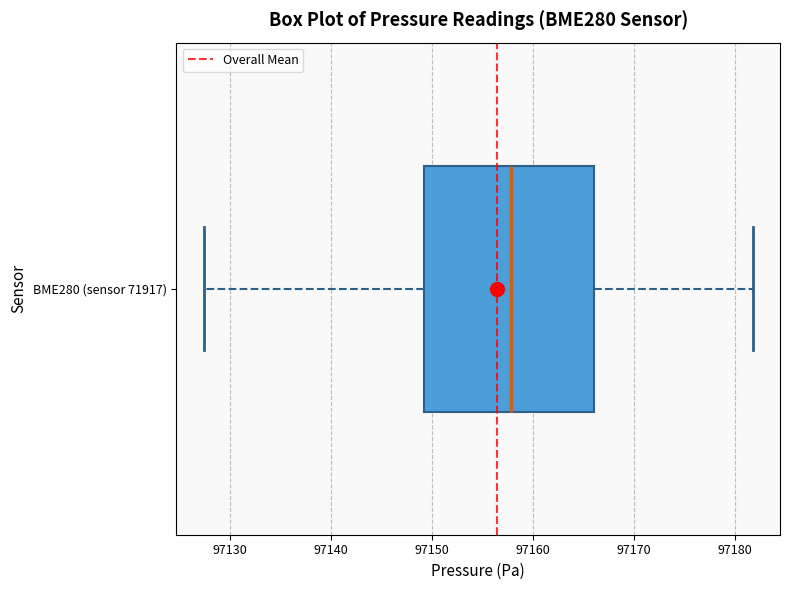

Read this box plot against the x-axis: the position of the median line, the range covered by the box, and the ends of both whiskers. The values are not printed on the chart, so give them approximately, as read against the axis.

median 97158, box 97149 to 97166, whiskers 97127 to 97182